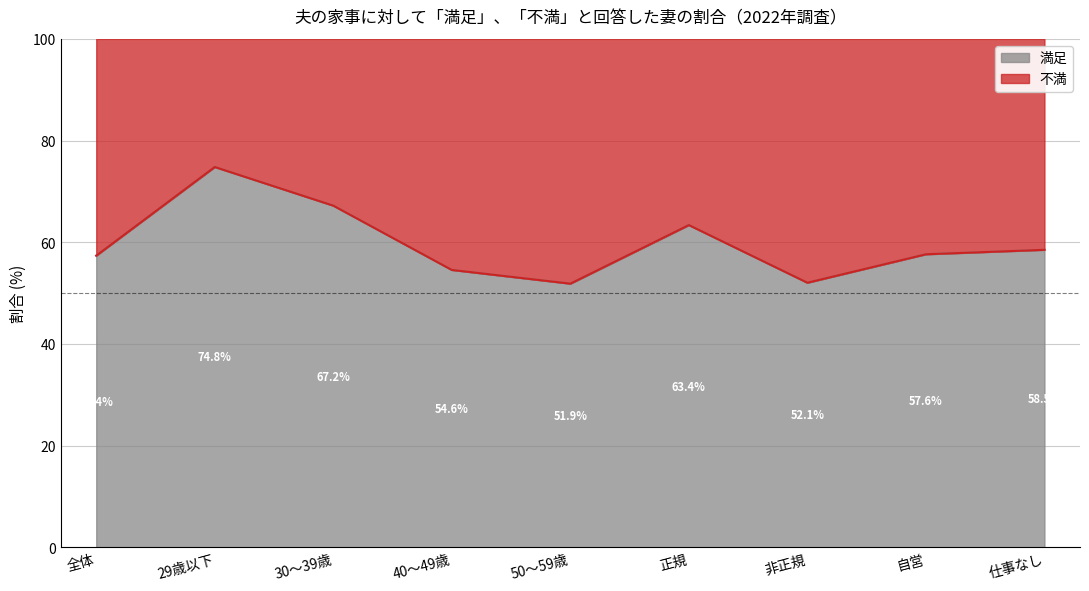

Read the 満足 value at 40～49歳.

54.6